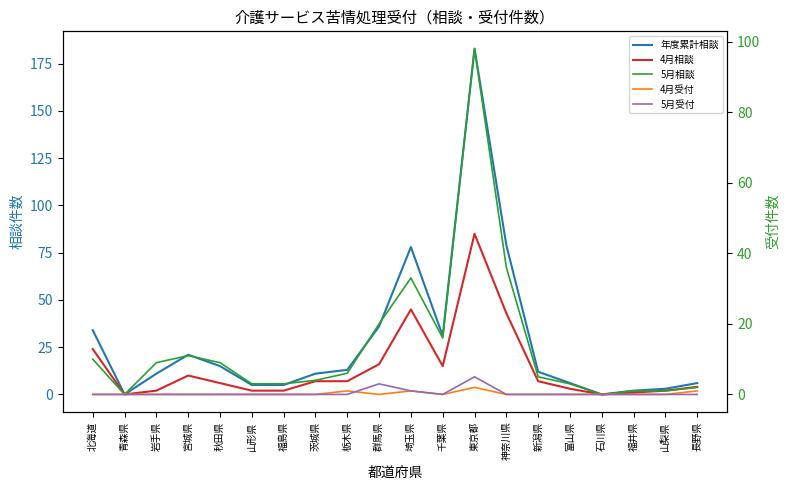

Reading left to right, transcribe all the data shown in this chart.

年度累計相談: 北海道=34	青森県=0	岩手県=11	宮城県=21	秋田県=15	山形県=5	福島県=5	茨城県=11	栃木県=13	群馬県=36	埼玉県=78	千葉県=31	東京都=183	神奈川県=79	新潟県=12	富山県=6	石川県=0	福井県=2	山梨県=3	長野県=6
4月相談: 北海道=24	青森県=0	岩手県=2	宮城県=10	秋田県=6	山形県=2	福島県=2	茨城県=7	栃木県=7	群馬県=16	埼玉県=45	千葉県=15	東京都=85	神奈川県=43	新潟県=7	富山県=3	石川県=0	福井県=1	山梨県=2	長野県=4
5月相談: 北海道=10	青森県=0	岩手県=9	宮城県=11	秋田県=9	山形県=3	福島県=3	茨城県=4	栃木県=6	群馬県=20	埼玉県=33	千葉県=16	東京都=98	神奈川県=36	新潟県=5	富山県=3	石川県=0	福井県=1	山梨県=1	長野県=2
4月受付: 北海道=0	青森県=0	岩手県=0	宮城県=0	秋田県=0	山形県=0	福島県=0	茨城県=0	栃木県=1	群馬県=0	埼玉県=1	千葉県=0	東京都=2	神奈川県=0	新潟県=0	富山県=0	石川県=0	福井県=0	山梨県=0	長野県=1
5月受付: 北海道=0	青森県=0	岩手県=0	宮城県=0	秋田県=0	山形県=0	福島県=0	茨城県=0	栃木県=0	群馬県=3	埼玉県=1	千葉県=0	東京都=5	神奈川県=0	新潟県=0	富山県=0	石川県=0	福井県=0	山梨県=0	長野県=0